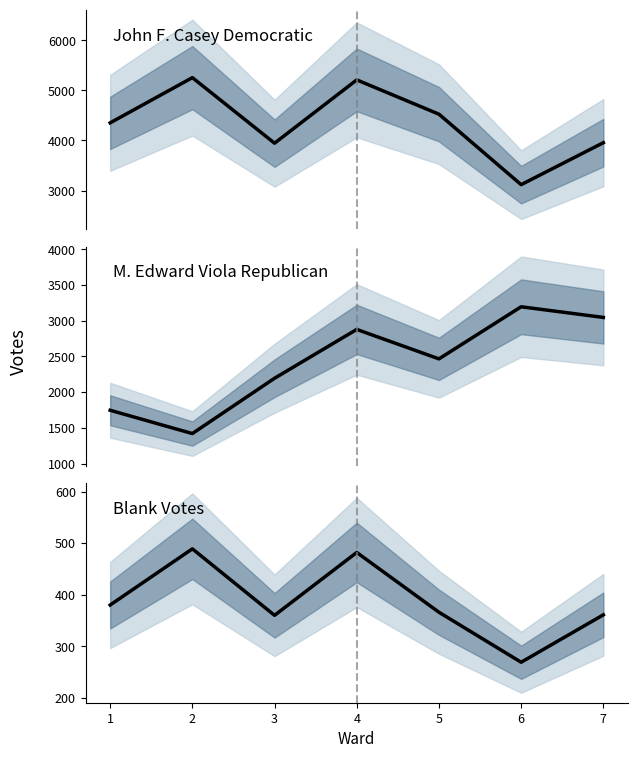

True or false: Blank Votes and M. Edward Viola Republican cross at least once.

False